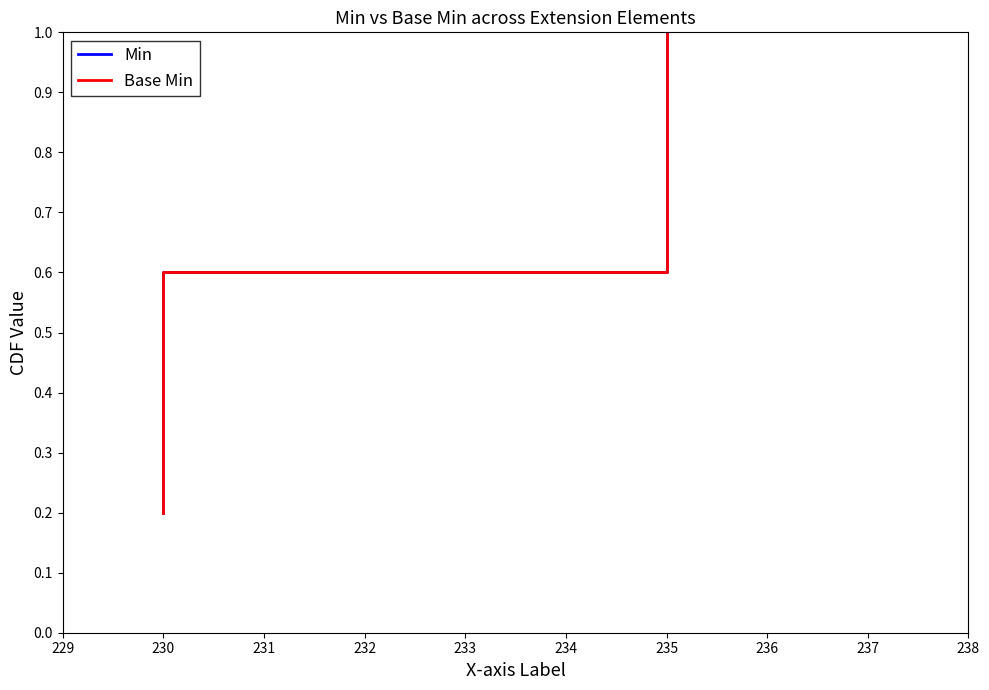

What are all the series names shown in the legend?

Min, Base Min